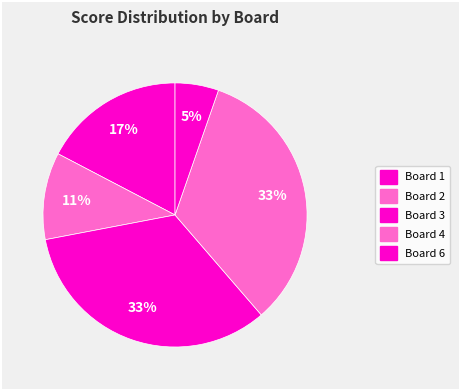

How many segments does this pie chart have?

5